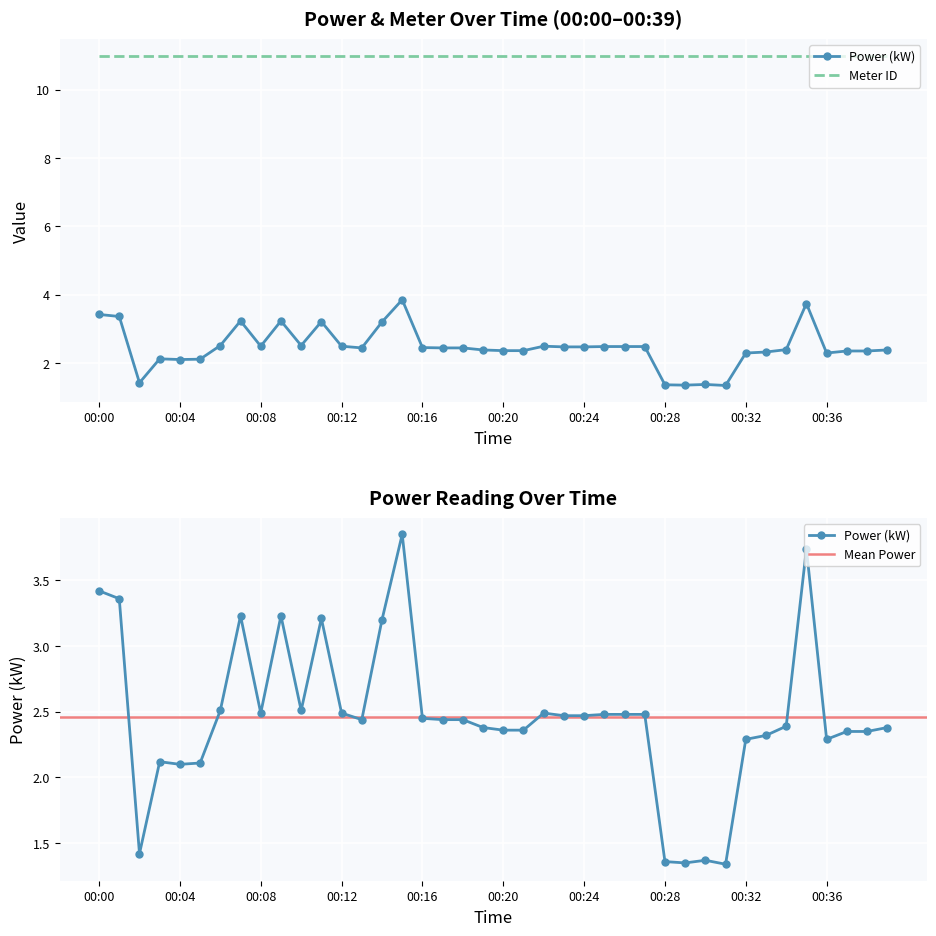

List the labels in order of value, largest first.

00:15, 00:35, 00:00, 00:01, 00:07, 00:09, 00:11, 00:14, 00:06, 00:10, 00:08, 00:12, 00:22, 00:25, 00:26, 00:27, 00:23, 00:24, 00:16, 00:13, 00:17, 00:18, 00:34, 00:19, 00:39, 00:20, 00:21, 00:37, 00:38, 00:33, 00:32, 00:36, 00:03, 00:05, 00:04, 00:02, 00:30, 00:28, 00:29, 00:31